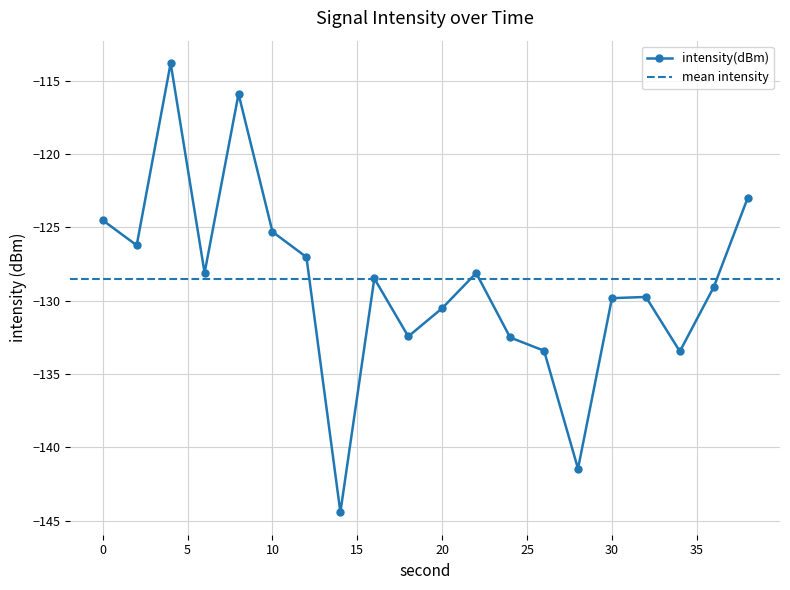

What is the change in value from 14 to 30?

+14.6